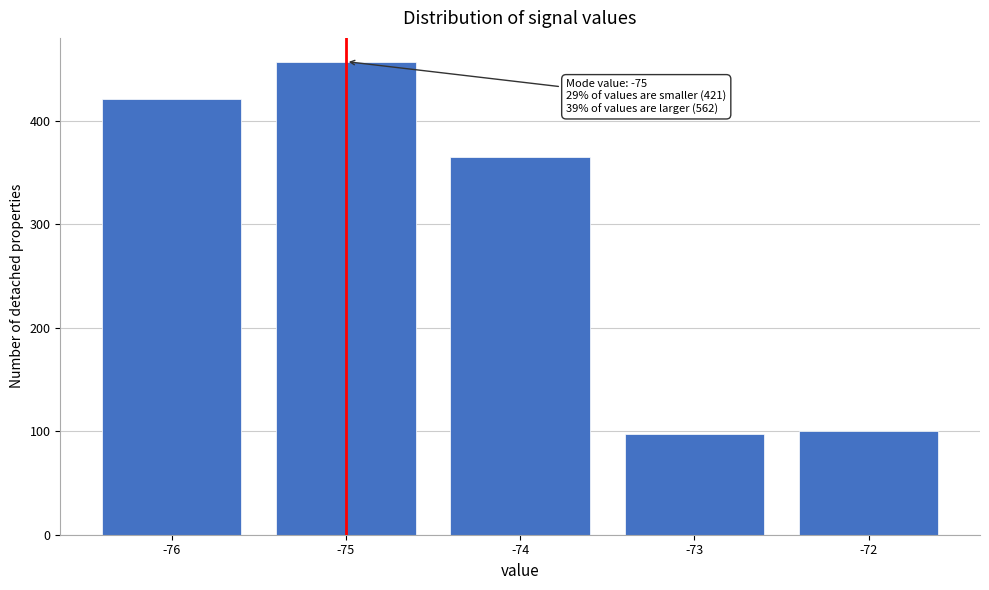

Reading right to left, transcribe all the data shown in this chart.

-72=100	-73=97	-74=365	-75=457	-76=421